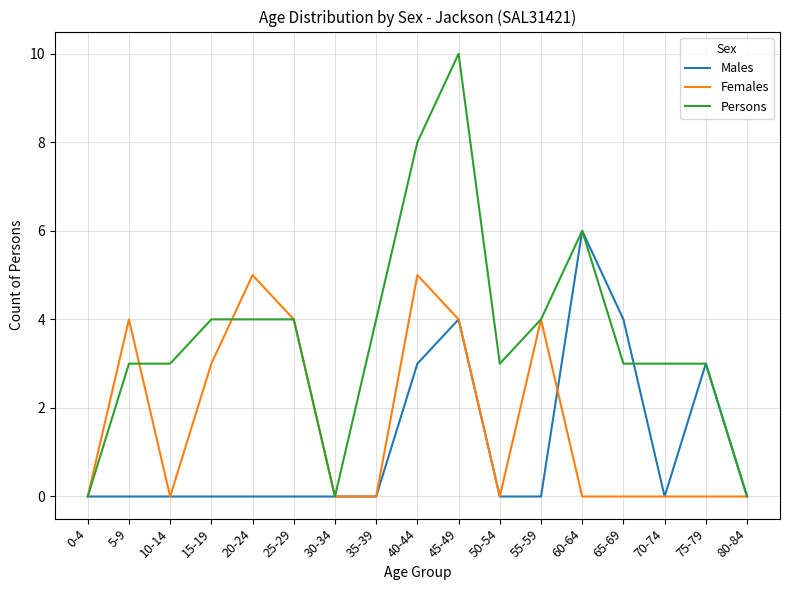

At which label is Females closest to 2?

15-19